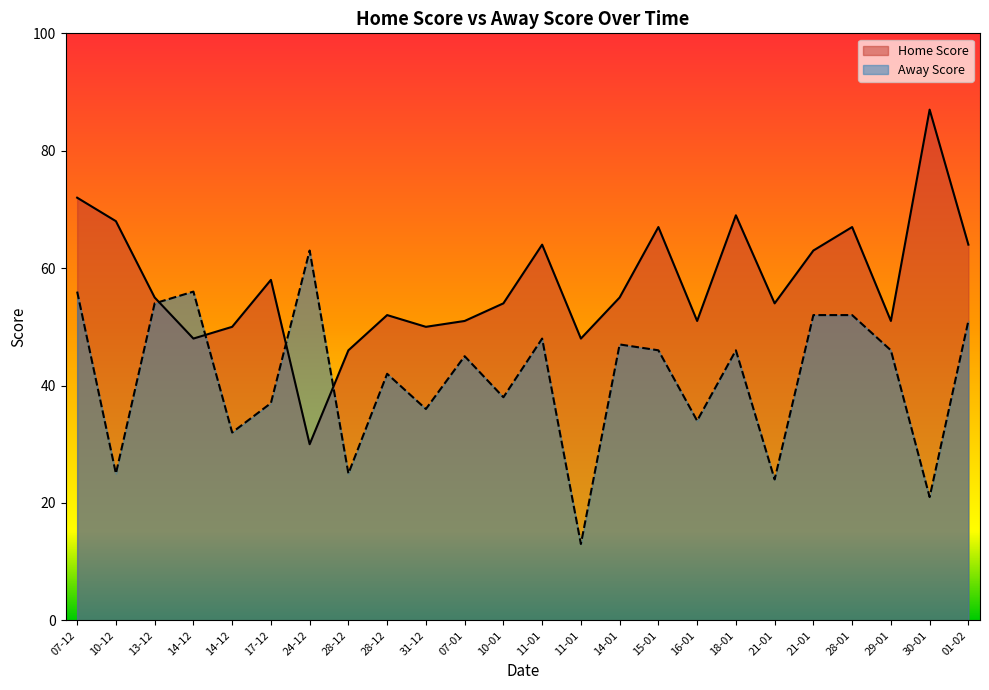

True or false: the data shows 79 at 14-01.

False